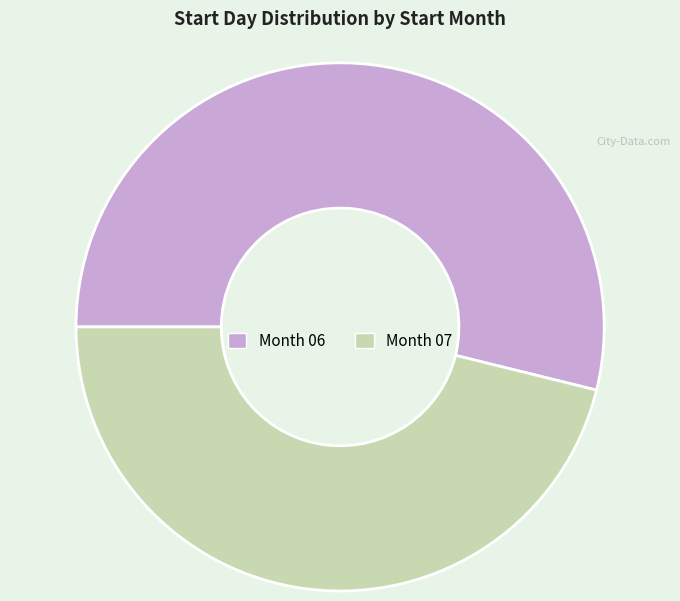

Does any single category account for the majority?

Yes